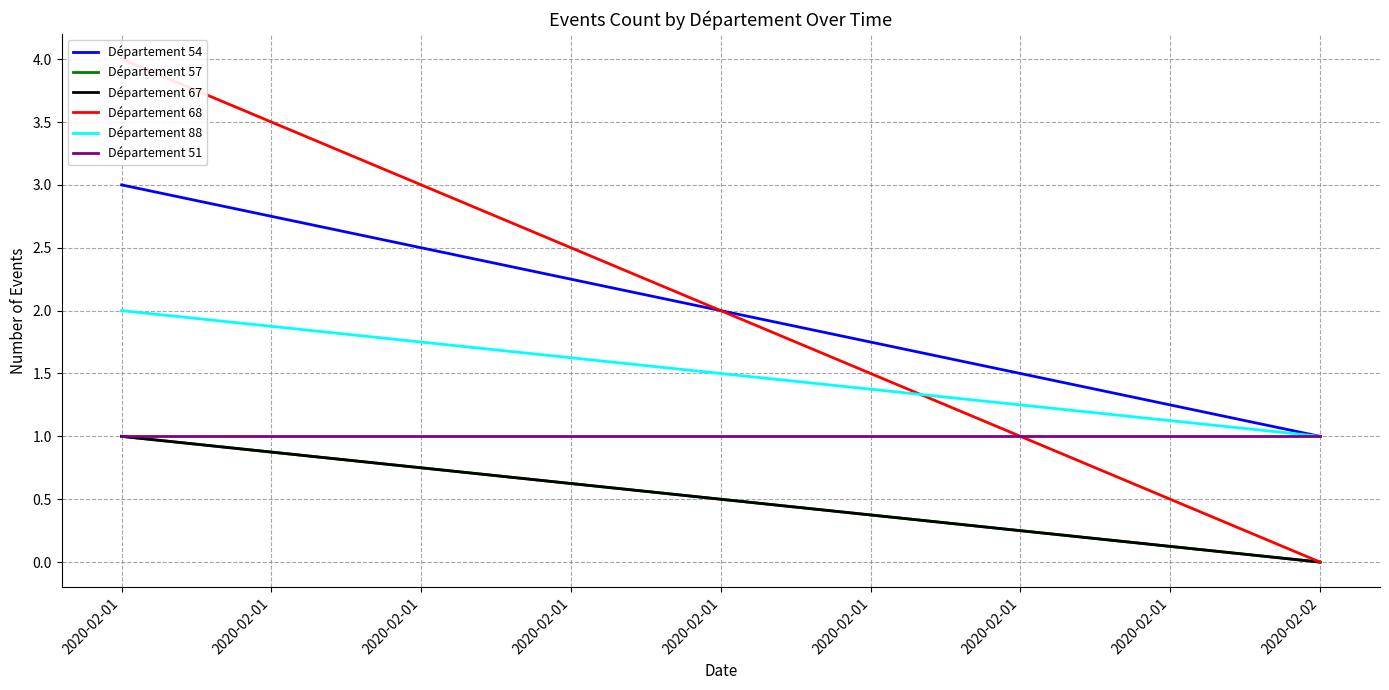

Is it true that Département 51 equals 1 at 2020-02-01?

True